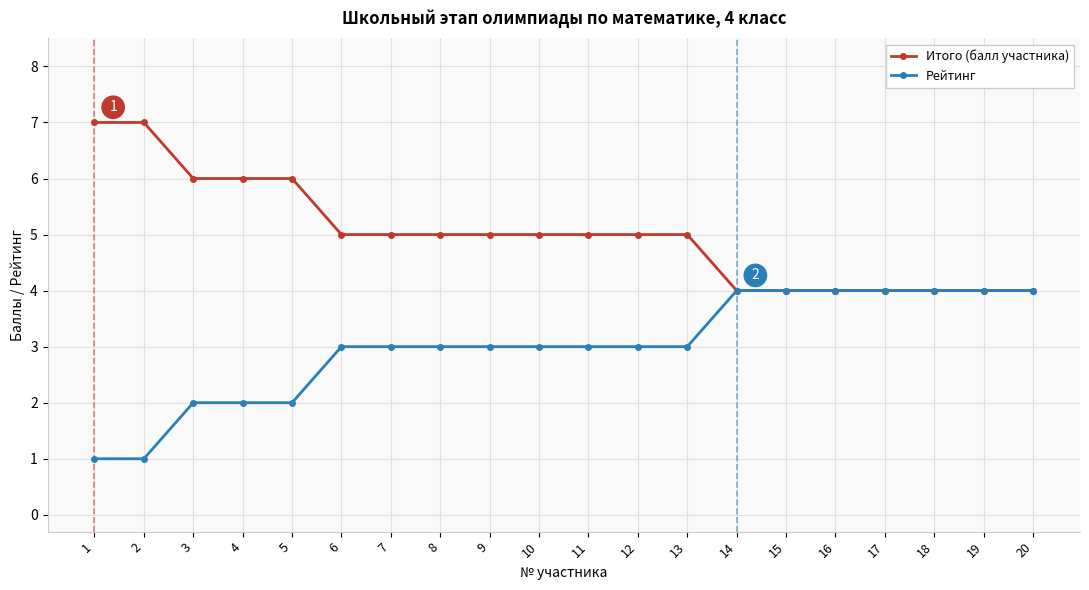

What is the approximate value of Рейтинг at 19?

4